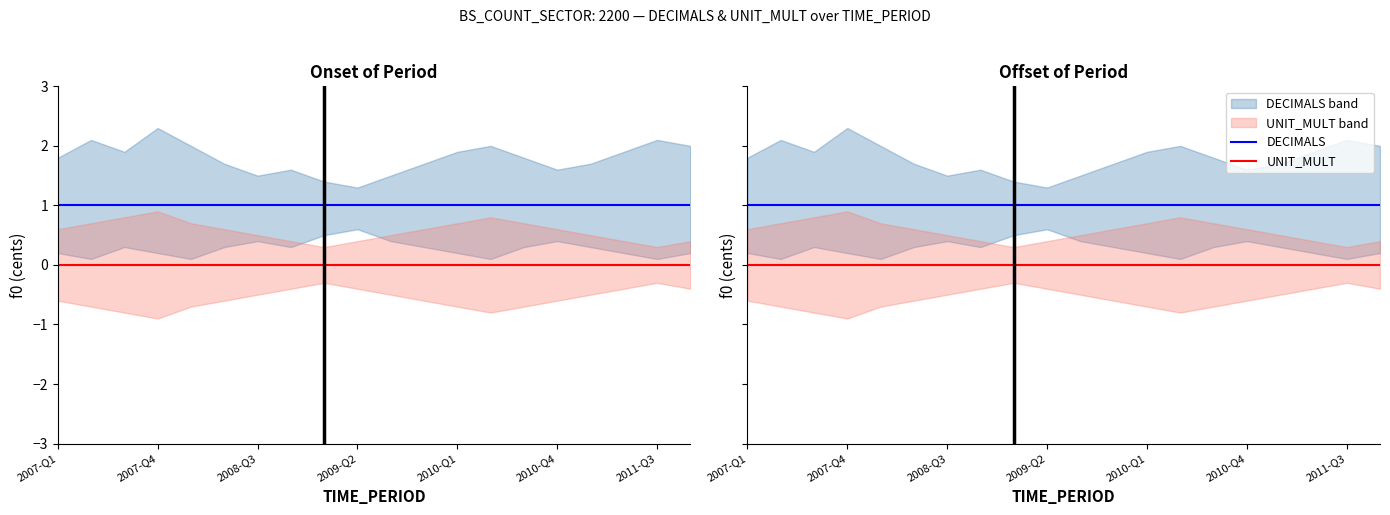

What is the label of the 2nd point from the left?

2007-Q4